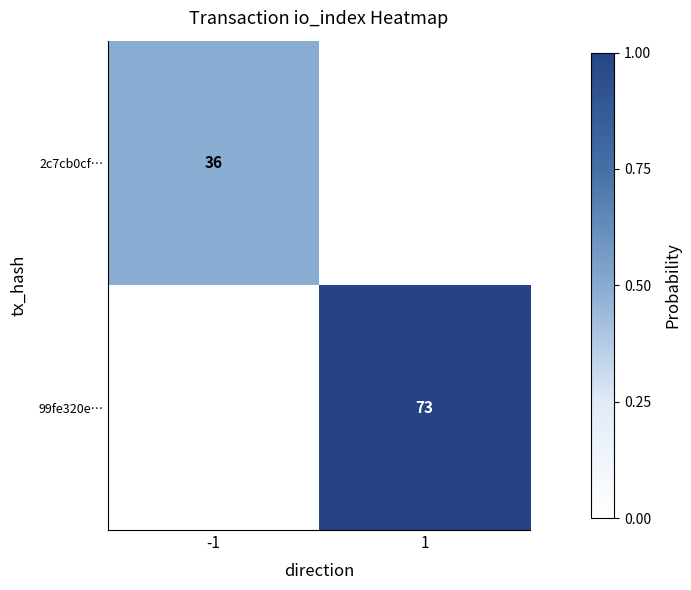

True or false: 2c7cb0cf… has a value of 53 at -1.

False